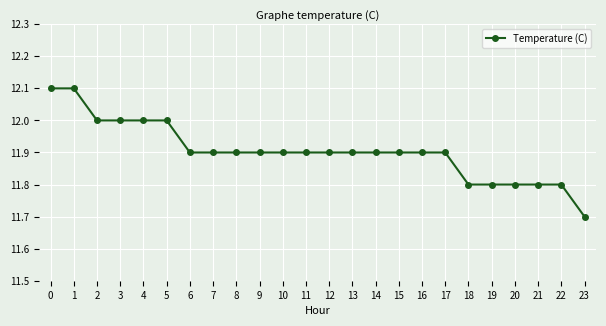

What value does the data have at 8?

11.9